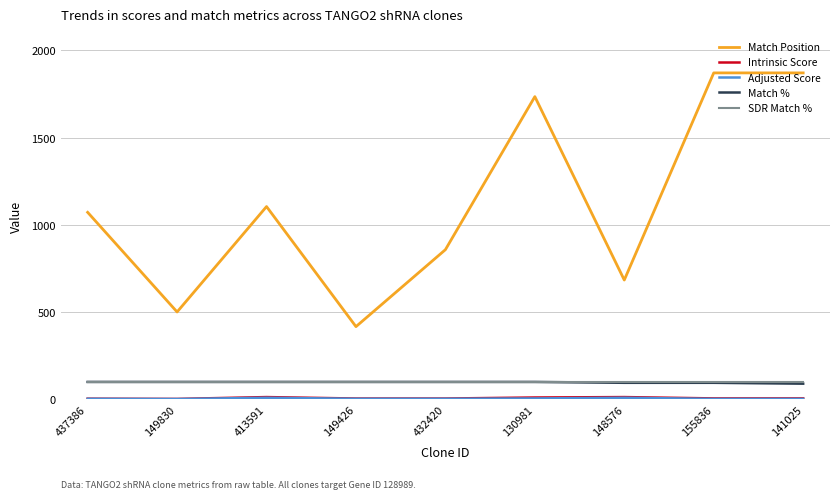

True or false: Match % has a value of 100.0 at 413591.

True